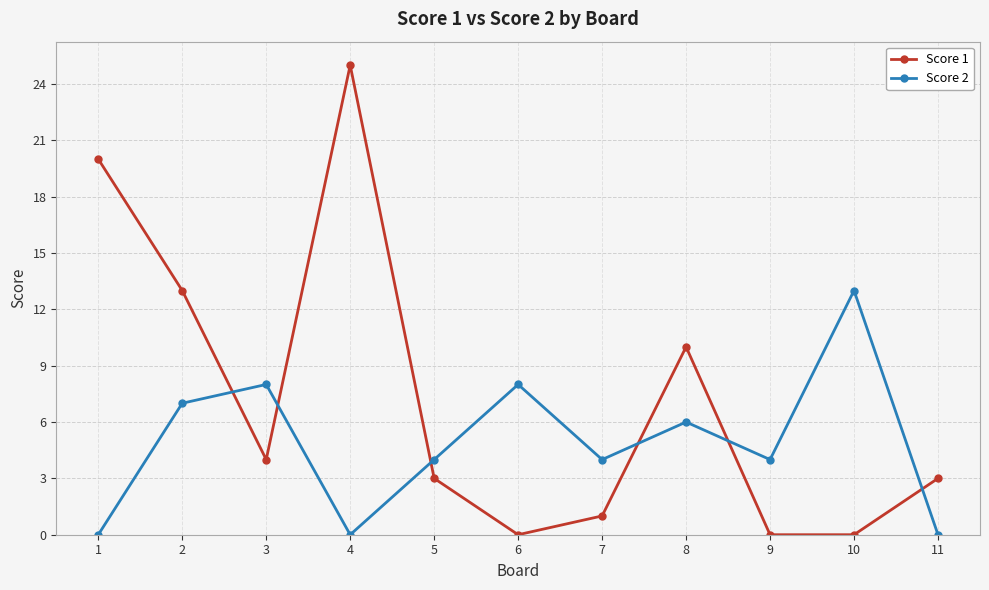

Rank the series at 6 from highest to lowest value.

Score 2, Score 1